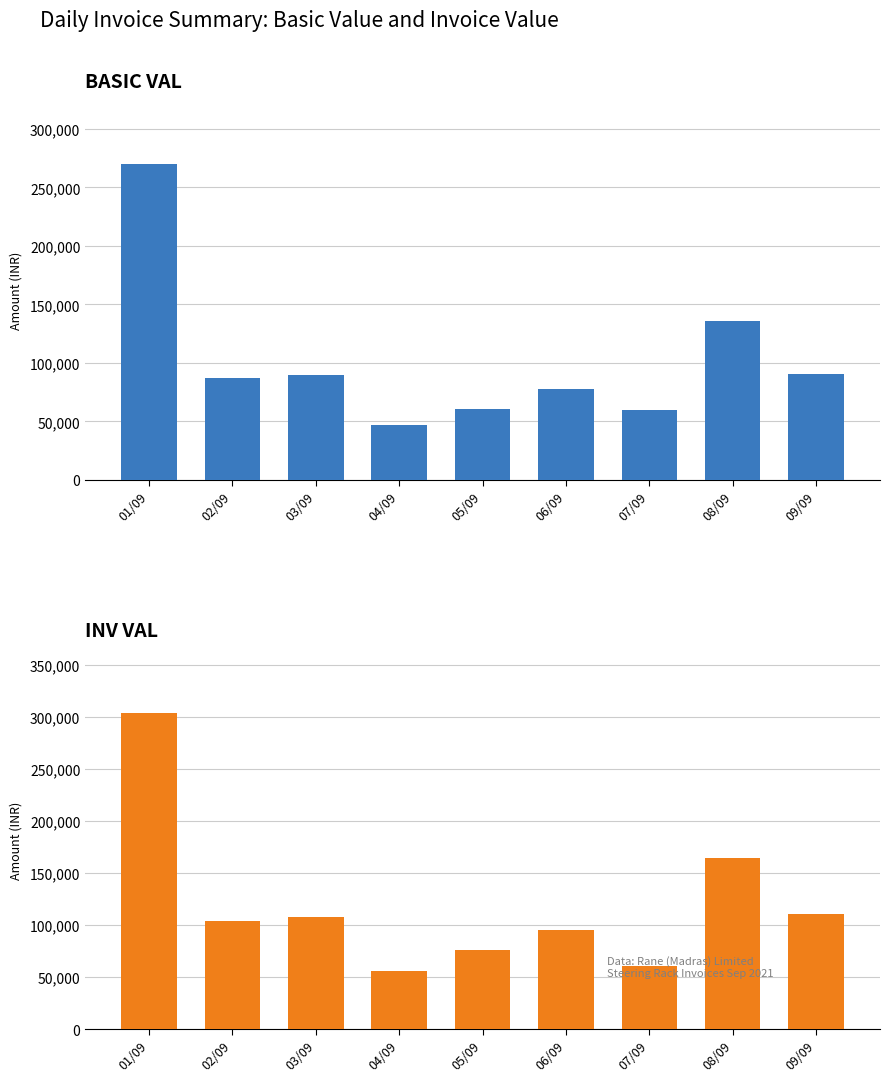

What is the approximate value of BASIC VAL at 03/09?

89185.0